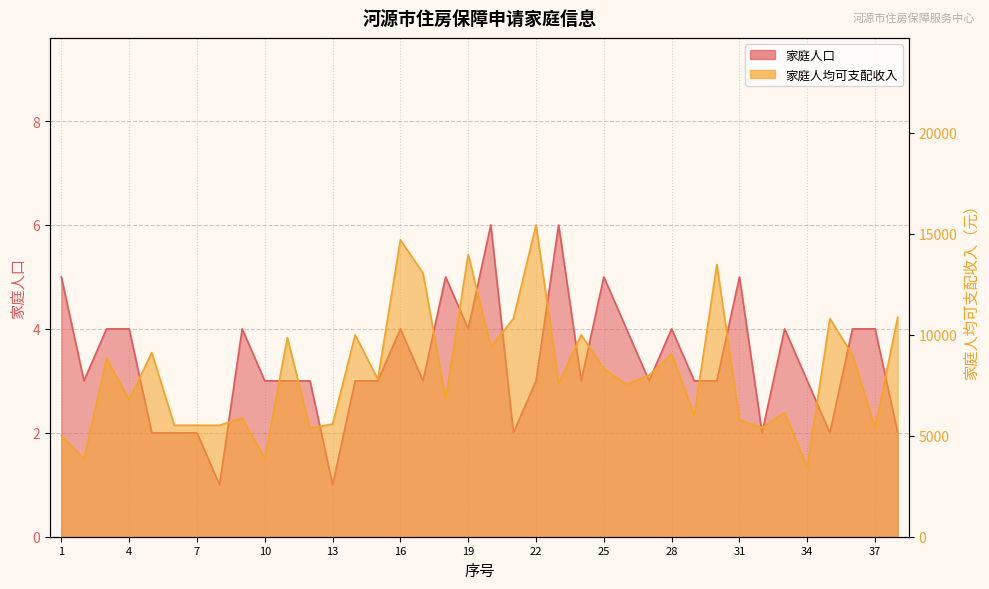

What is the lowest value of the 家庭人均可支配收入 series?

3452